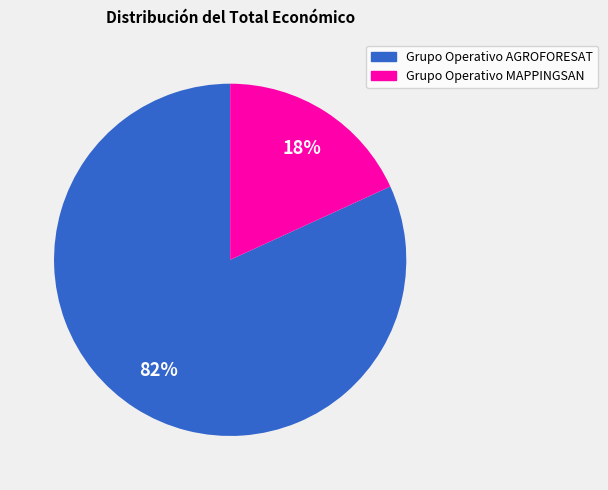

Is there a majority slice in this chart?

Yes